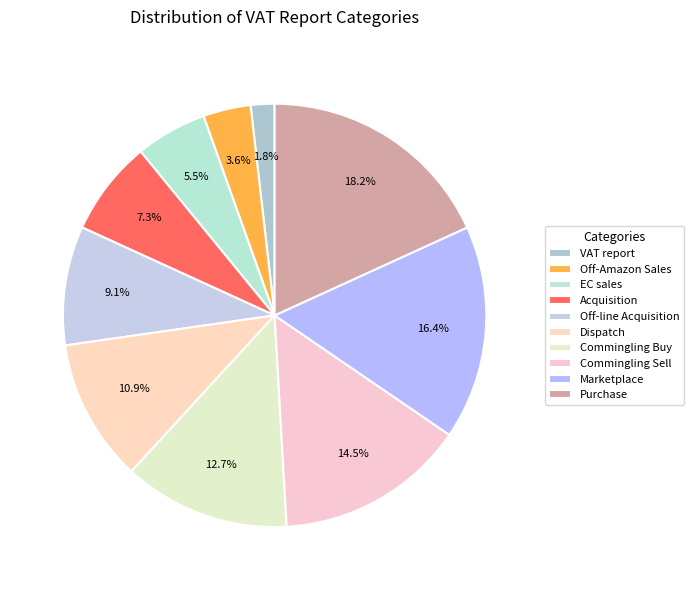

Is it true that Dispatch is 11% of the pie?

True